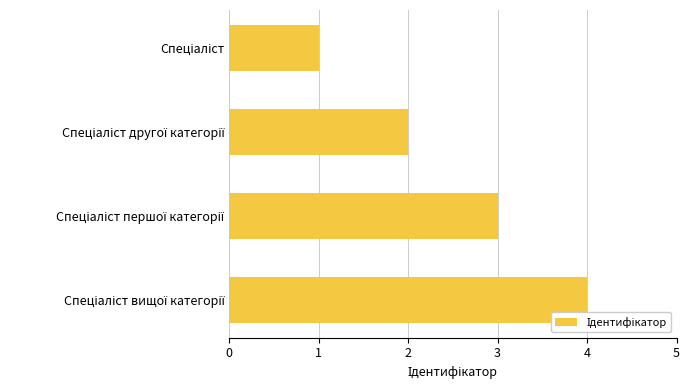

How many values are below 3?

2